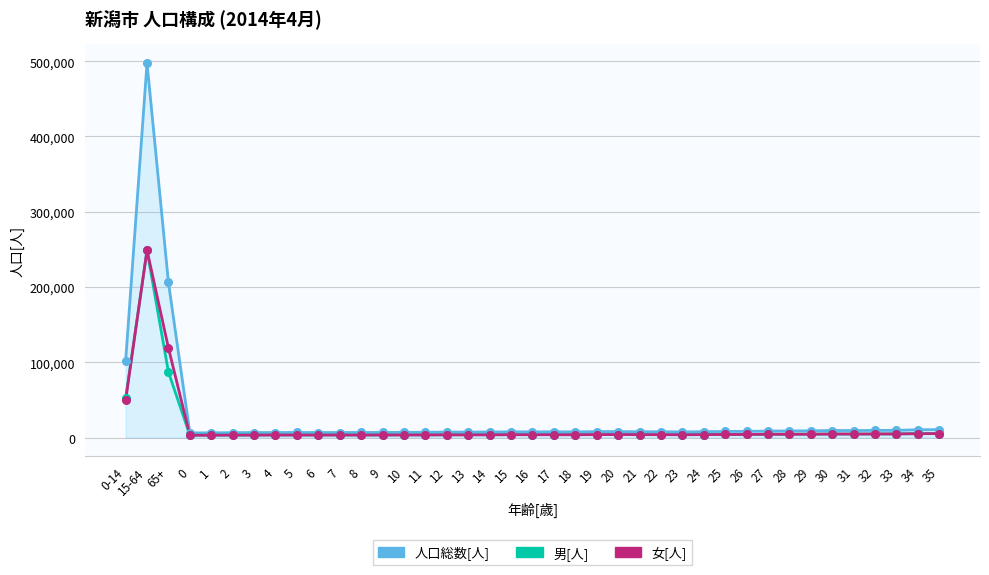

Which series has the largest range (max minus min)?

人口総数[人]